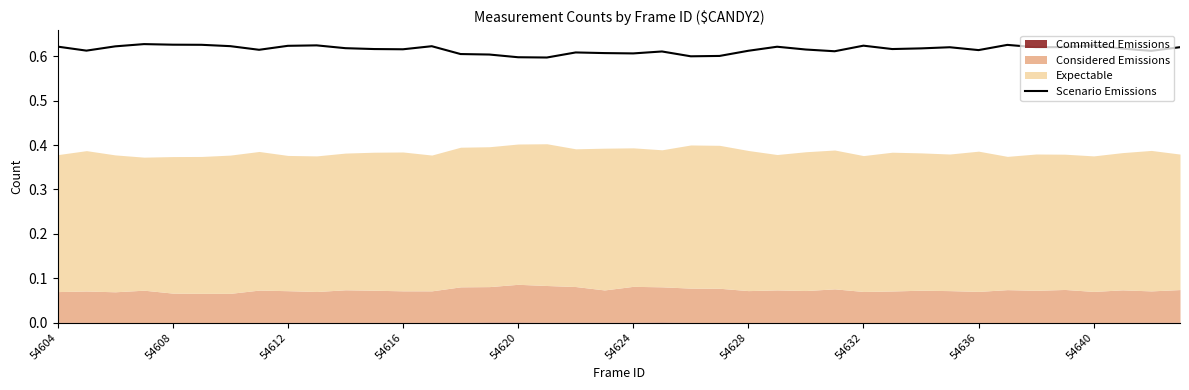

How many lines are shown in the chart?

1